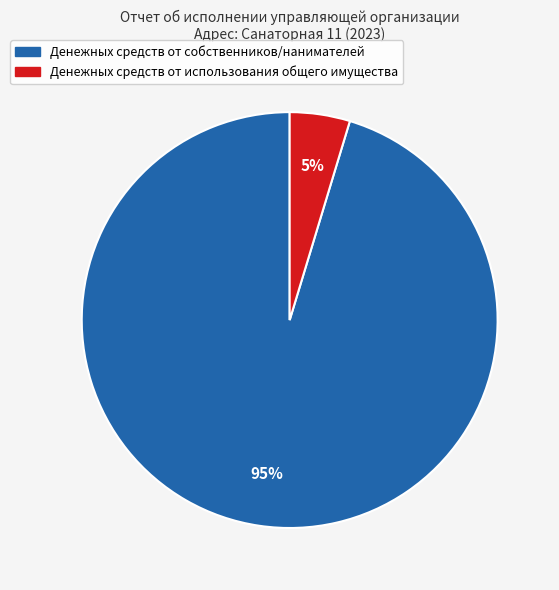

Is there a majority slice in this chart?

Yes